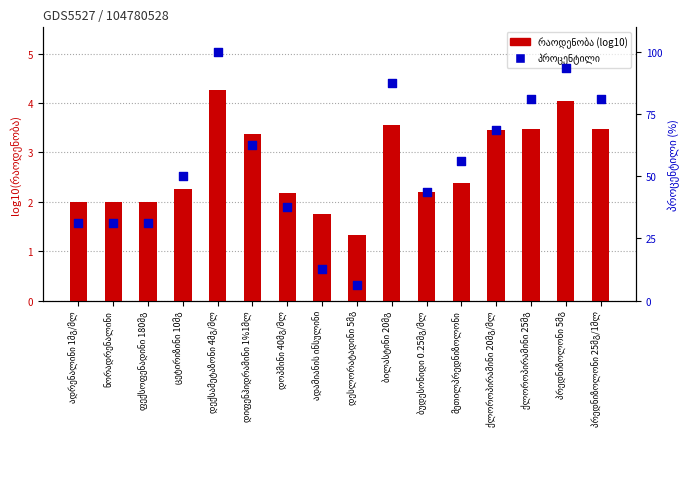

At how many categories does at least one series exceed 72?

5